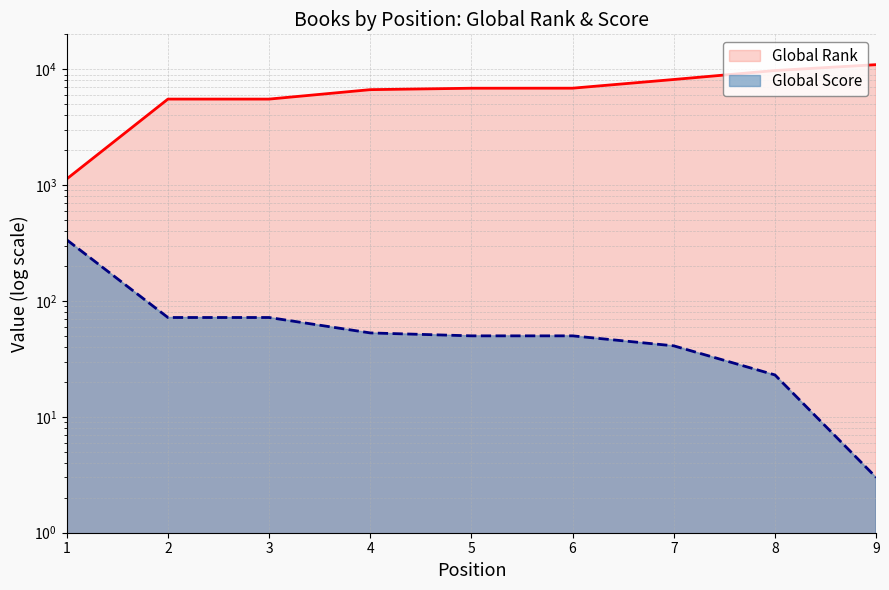

Which series has the largest range (max minus min)?

Global Rank